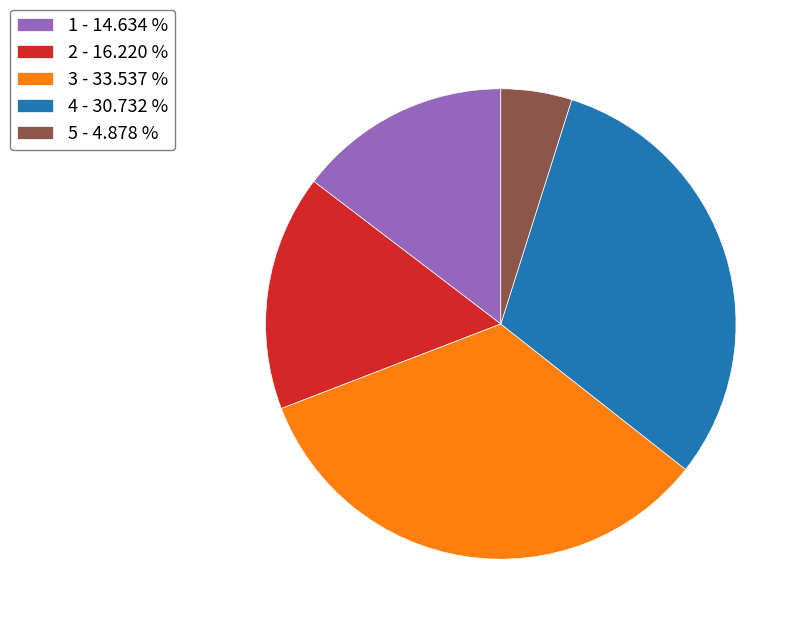

Is the sum of 4 - 30.732 % and 3 - 33.537 % greater than half?

Yes